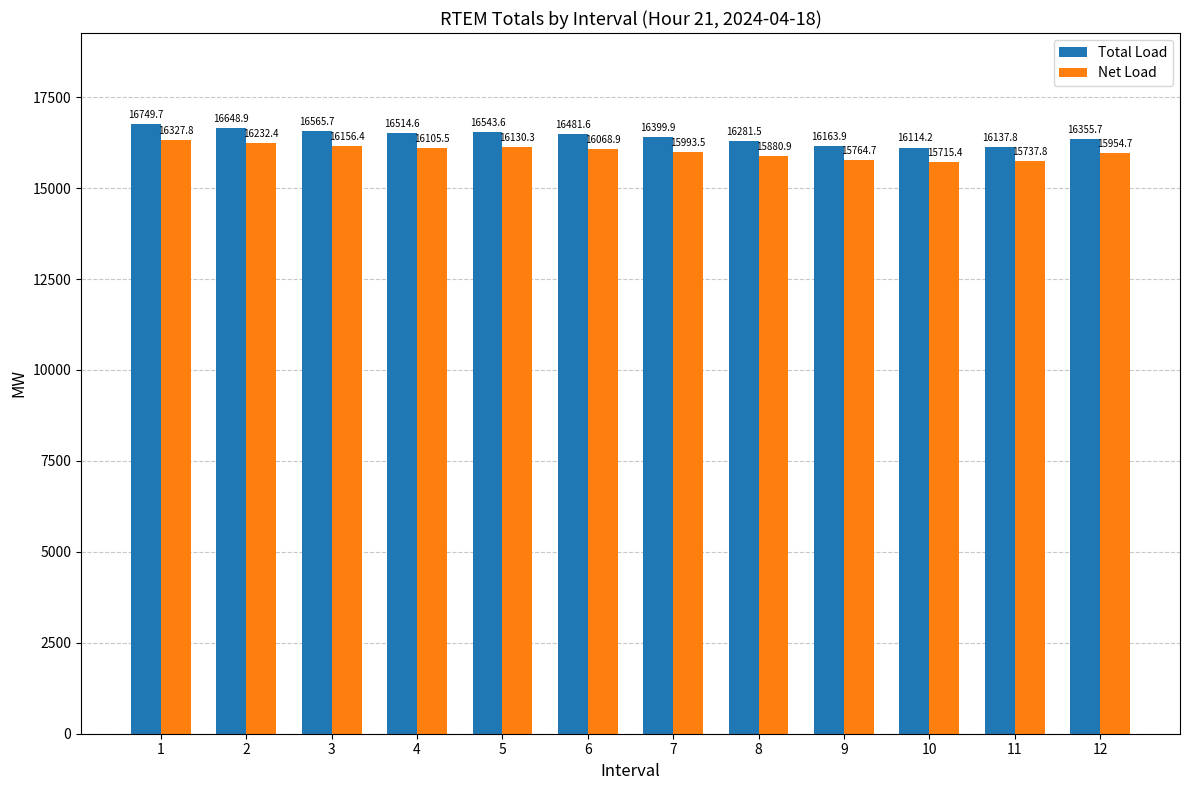

Where is Net Load nearest to the value 16021?

7